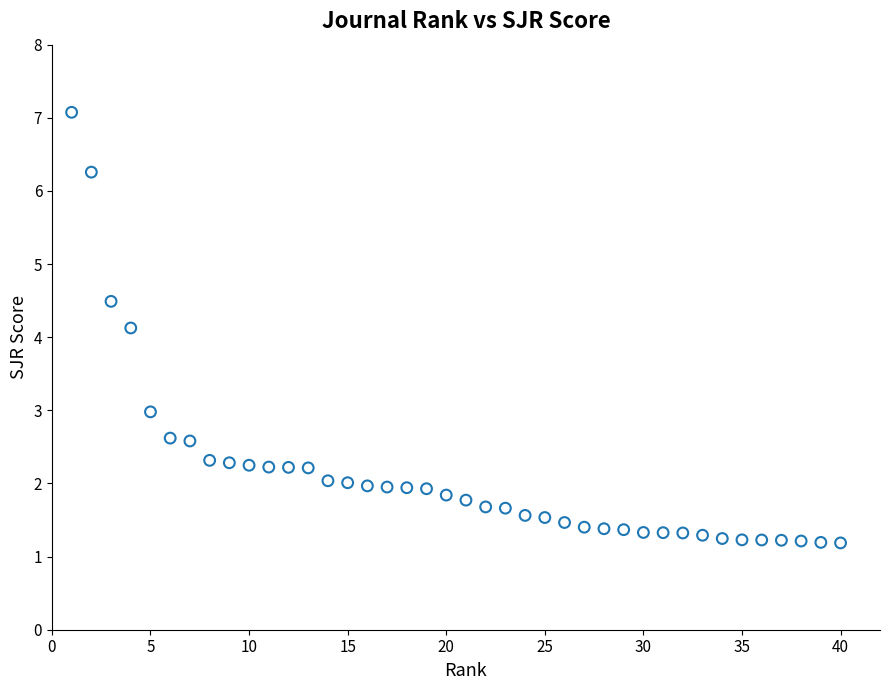

What is the range of Y values (max minus min)?

5.9